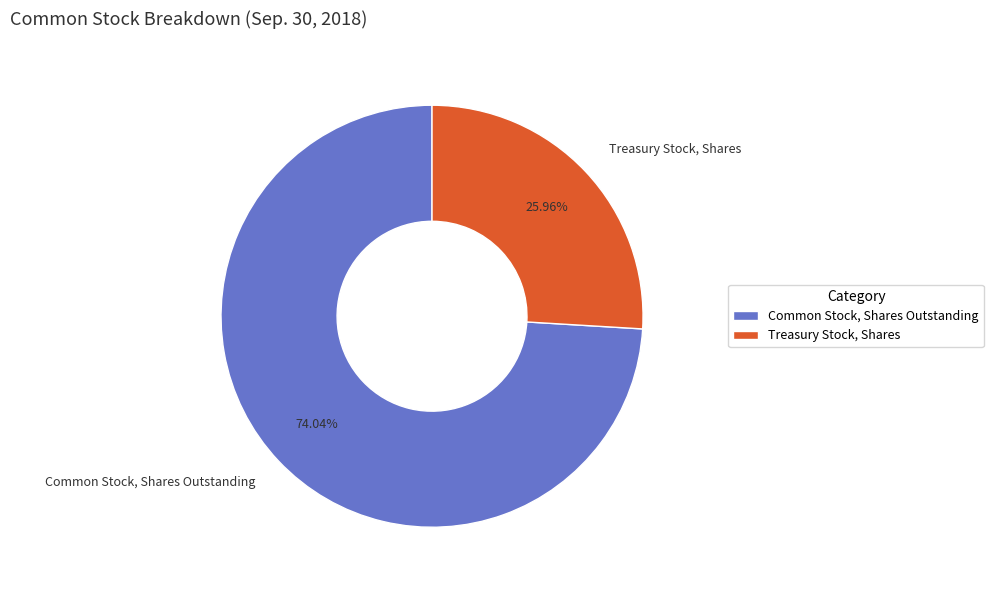

To the nearest percent, what is the difference between the largest and smallest slice percentages?

48%